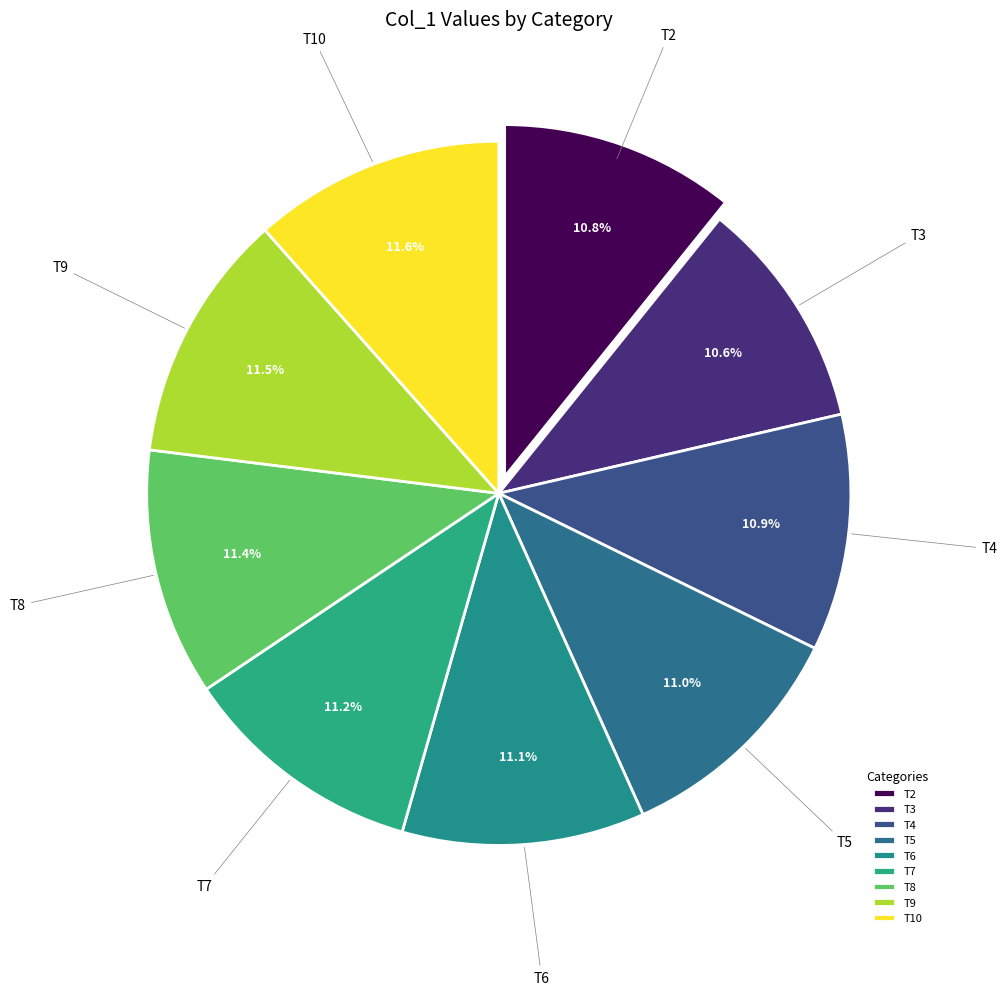

To the nearest percent, what is the average slice percentage?

11%